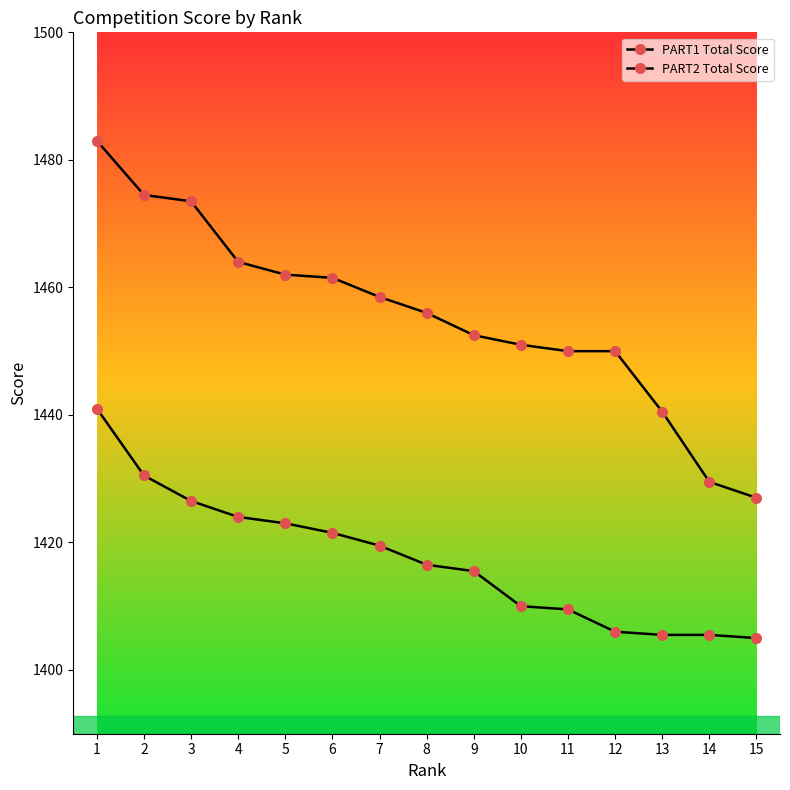

Does the chart have visible grid lines?

No